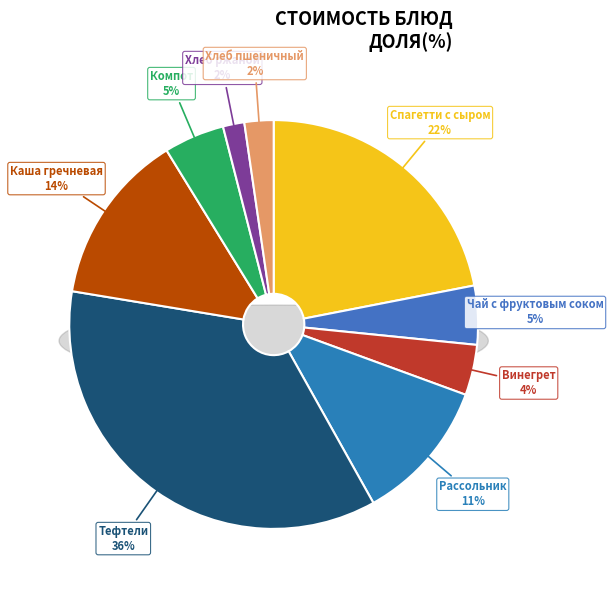

Count the number of slices in the pie.

9